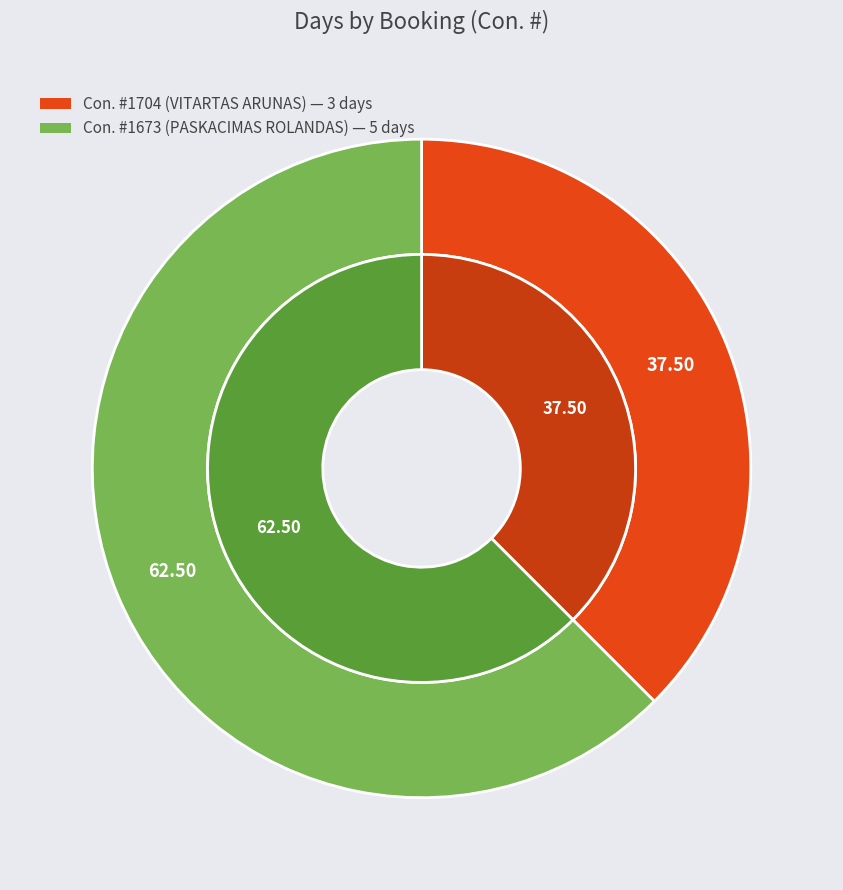

What is the smallest slice in the pie chart?

1704